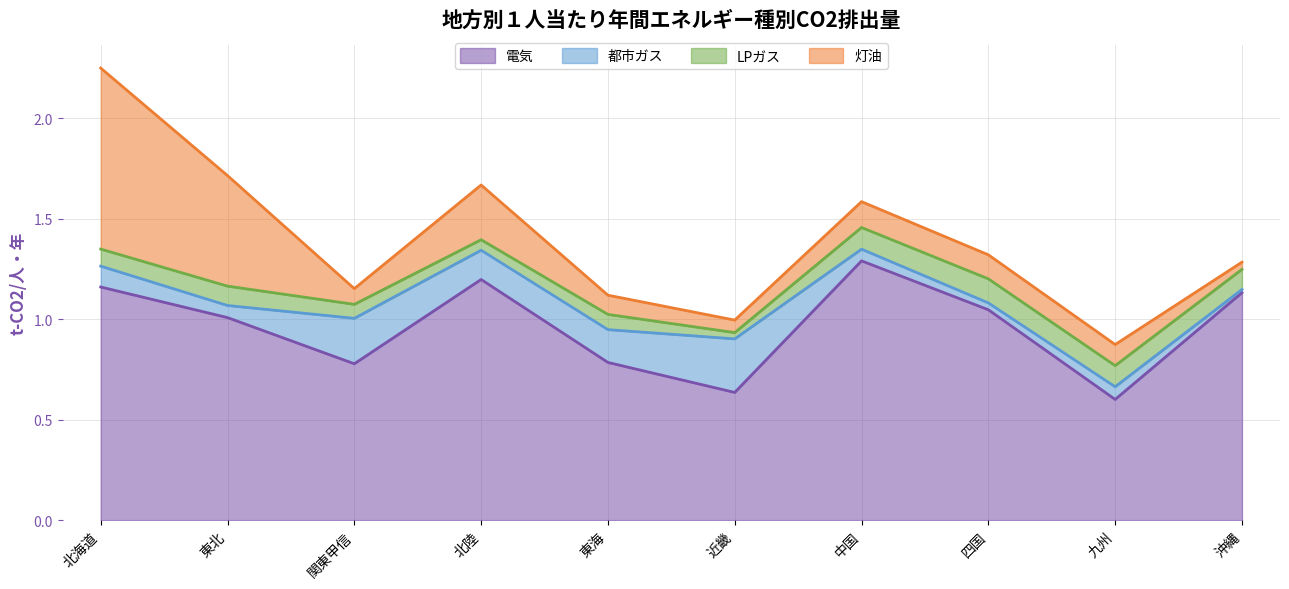

How many times do 都市ガス and 灯油 cross each other?

4